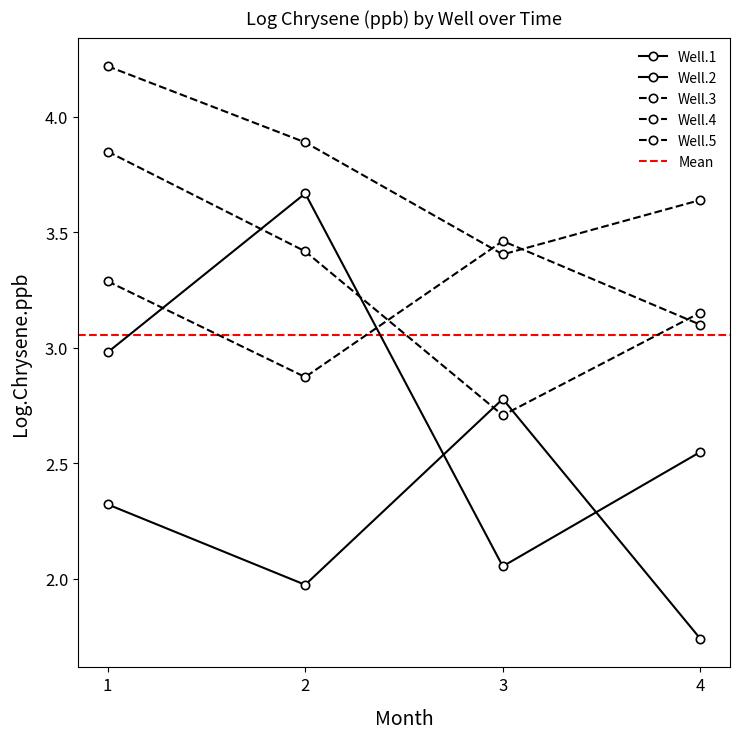

Which series has the largest range (max minus min)?

Well.1